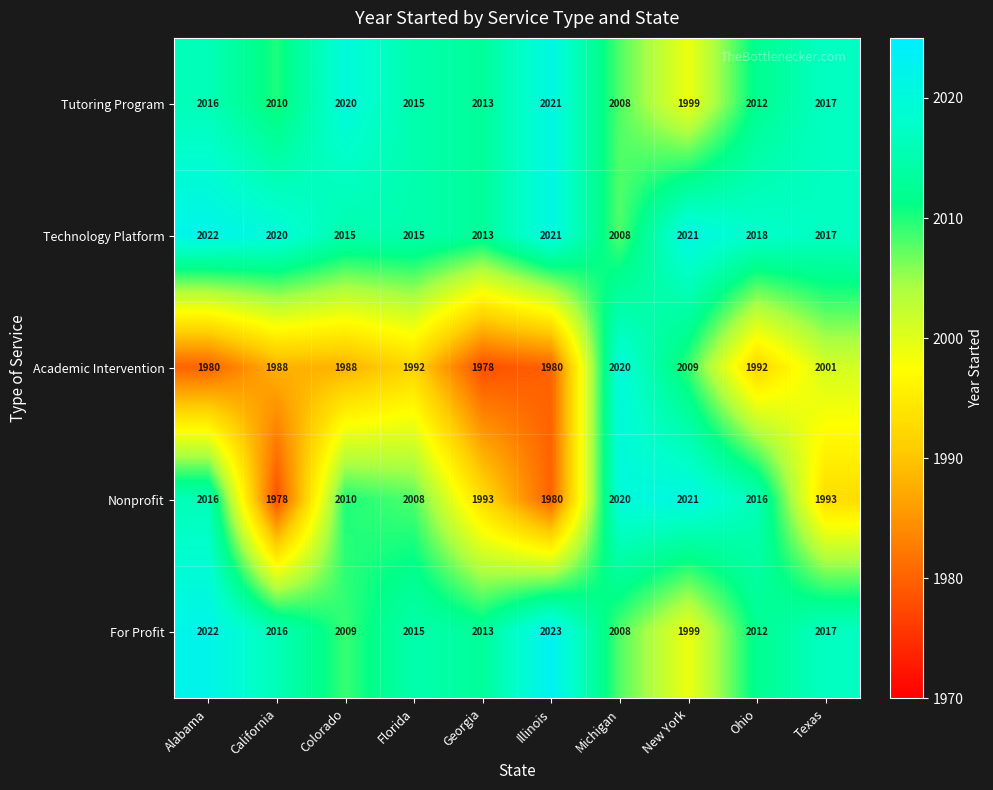

What is the difference between the maximum and second lowest values in the Technology Platform series?

9